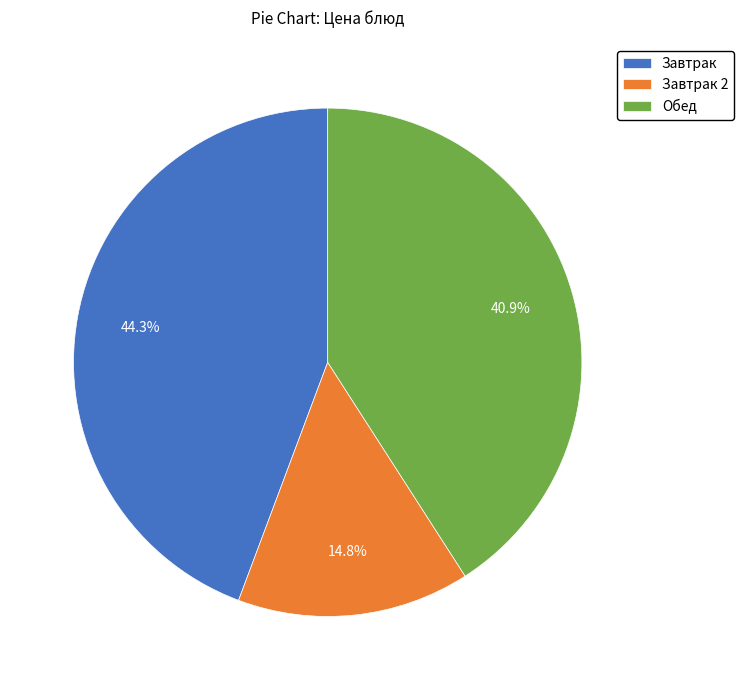

Combined, what portion of the pie is Обед and Завтрак 2?

55.7%